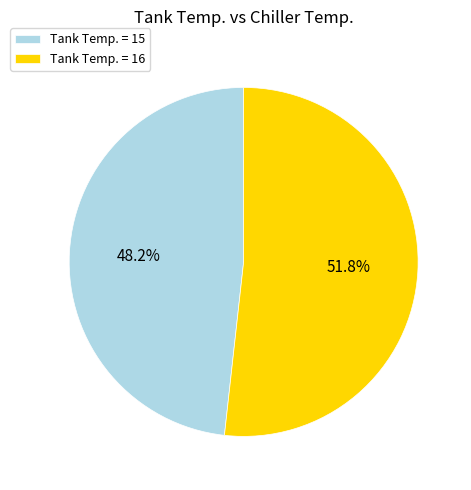

Count the number of slices in the pie.

2